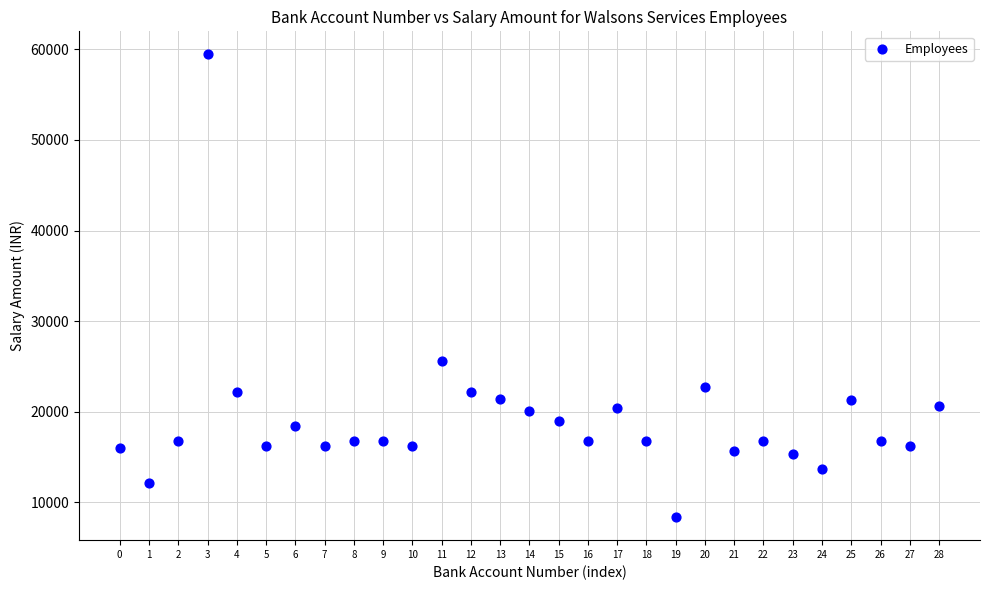

What Y value in the scatter plot is closest to 33904?

25617